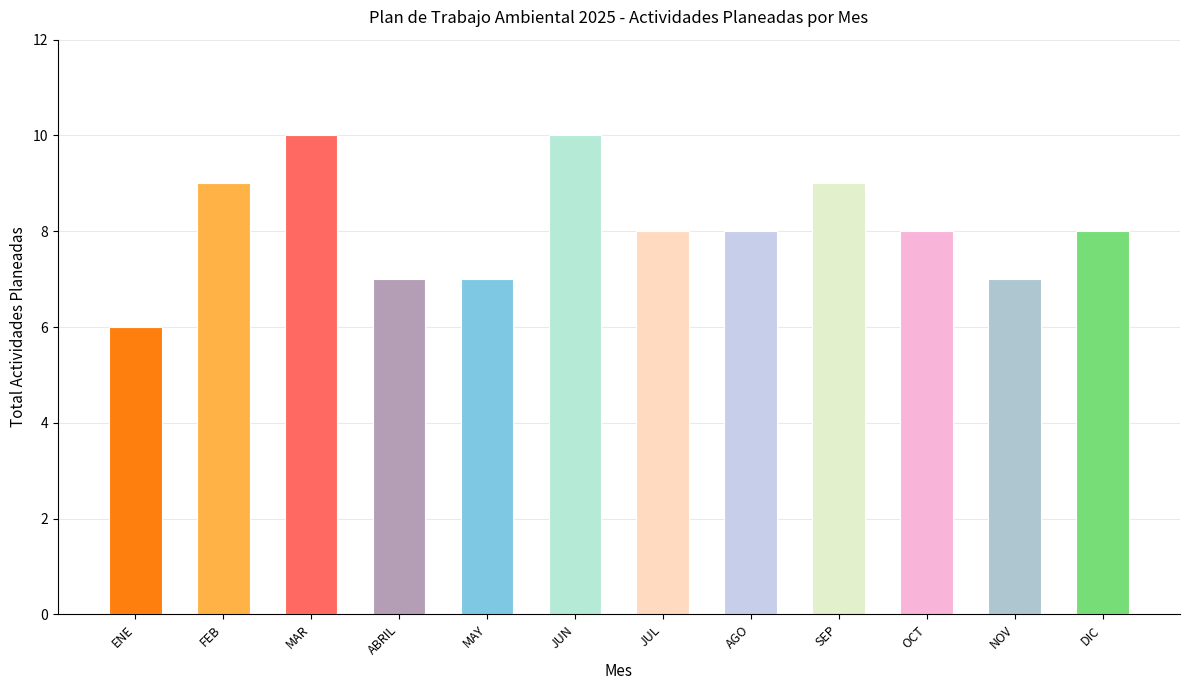

What is the label of the 3rd bar from the left?

MAR